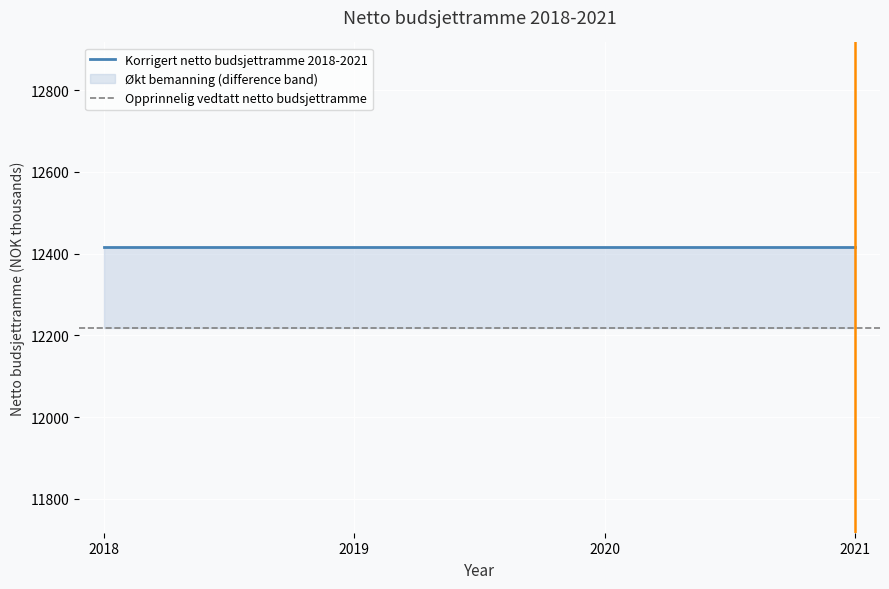

Between 2021 and 2019, which is larger?

2021